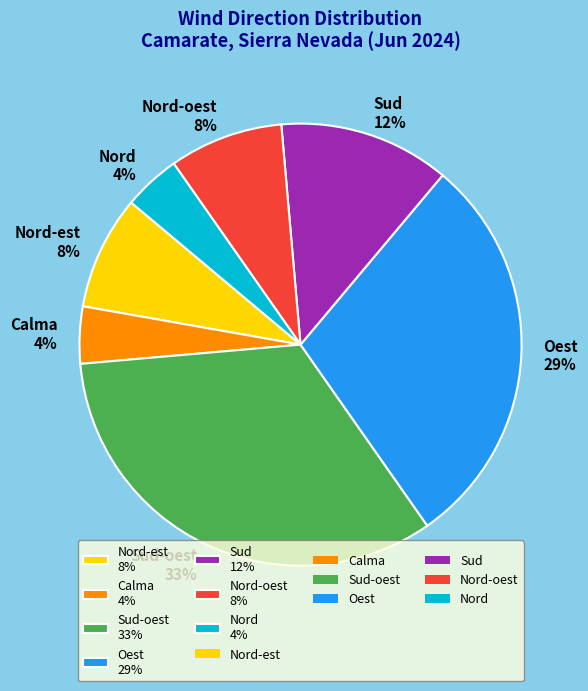

Does Nord-oest 8% represent more than half of the total?

No